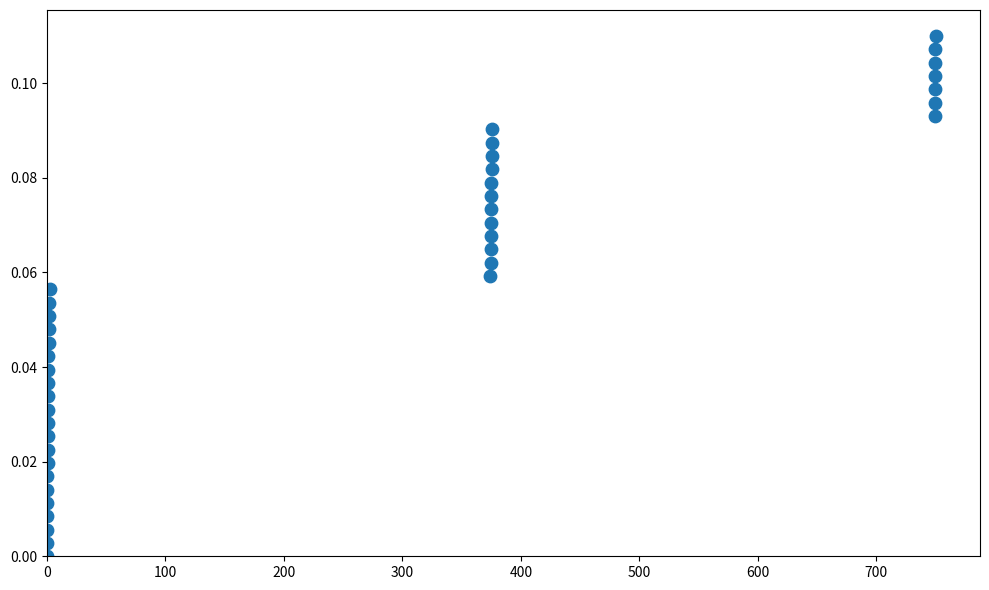

What is the range of X values (max minus min)?

750.0